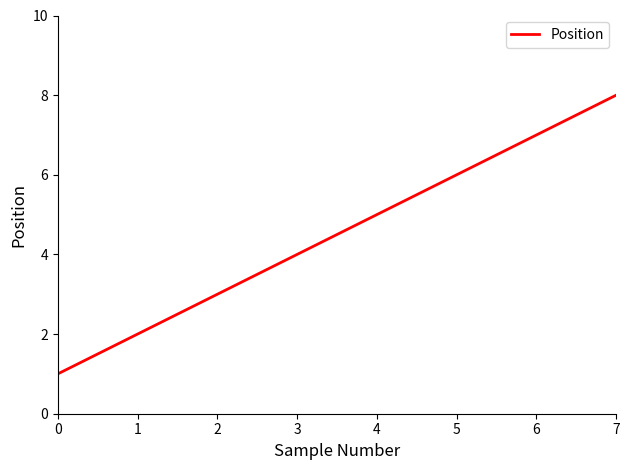

Reading right to left, what are all the values shown in this chart?

8	7	6	5	4	3	2	1